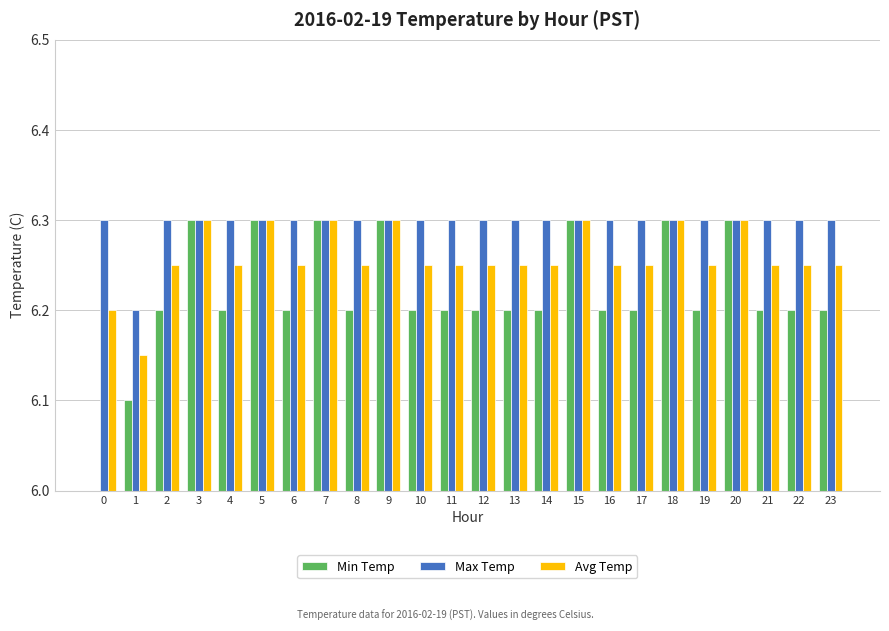

At how many categories does at least one series exceed 6?

24